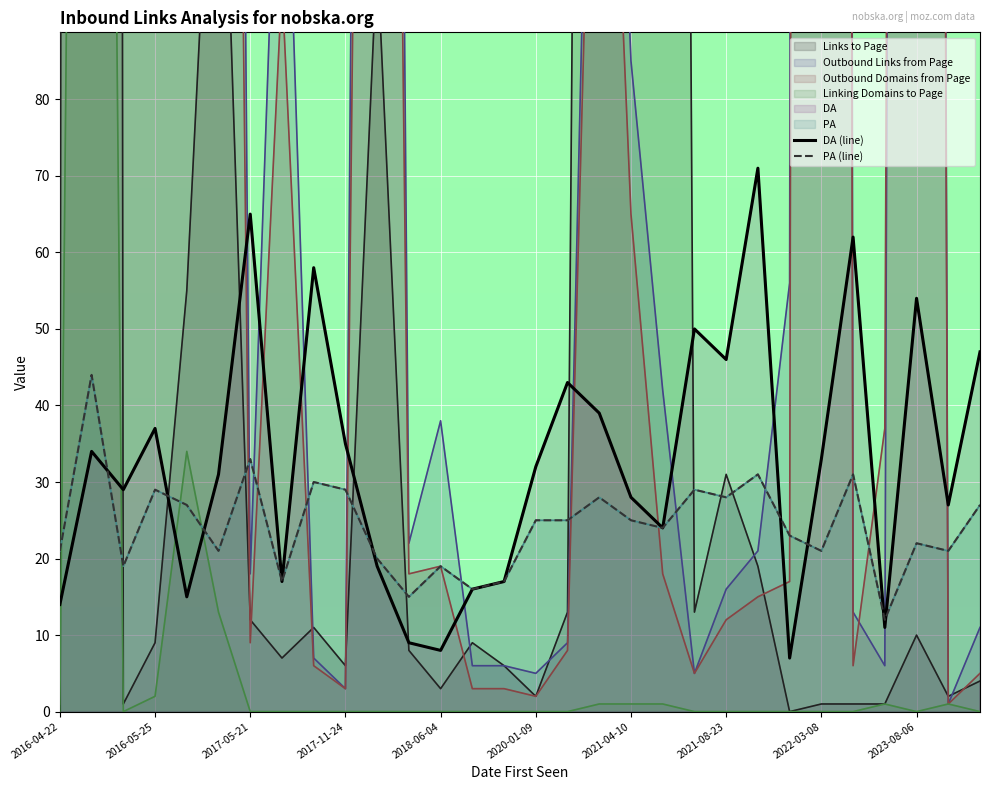

How many categories are shown in the chart?

30